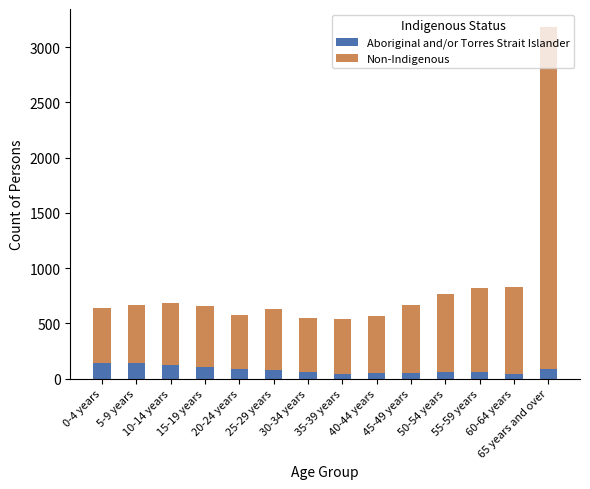

What is the maximum value for Aboriginal and/or Torres Strait Islander?

145